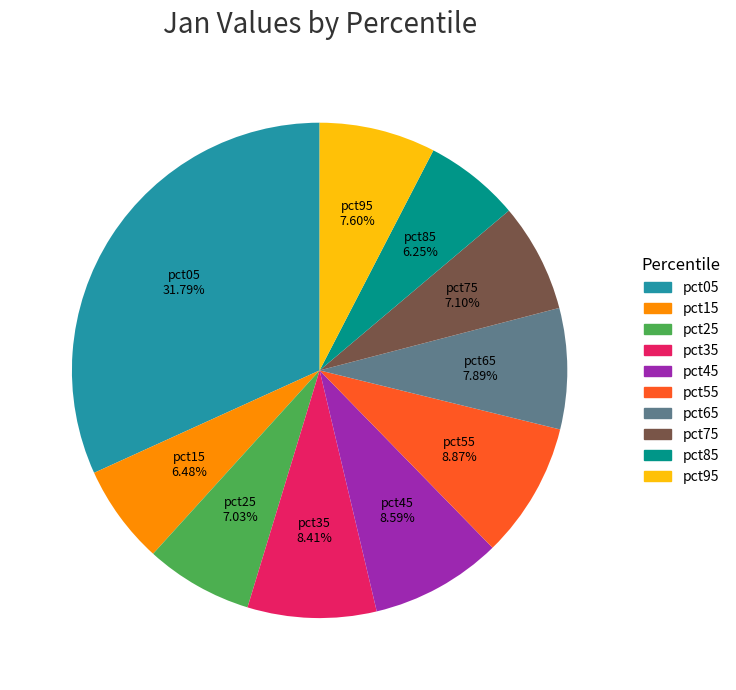

Is there a majority slice in this chart?

No